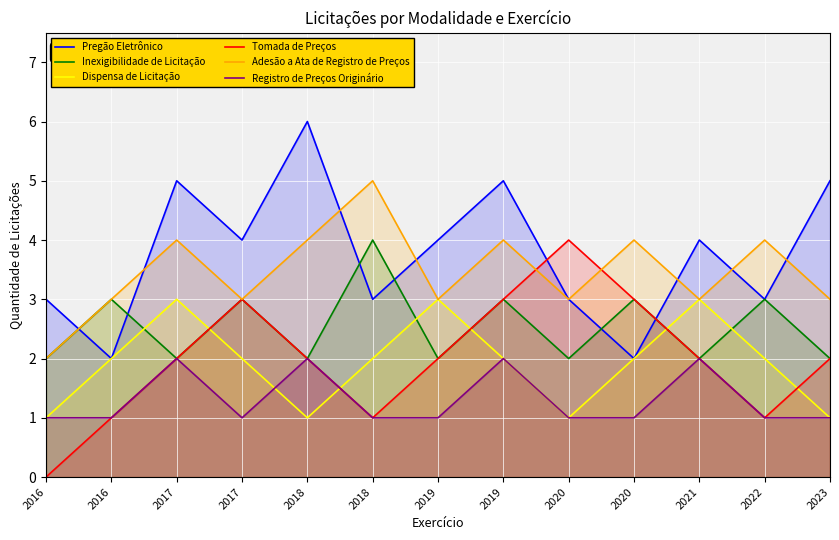

The value of Inexigibilidade de Licitação at 2016 is 4. True or false?

False